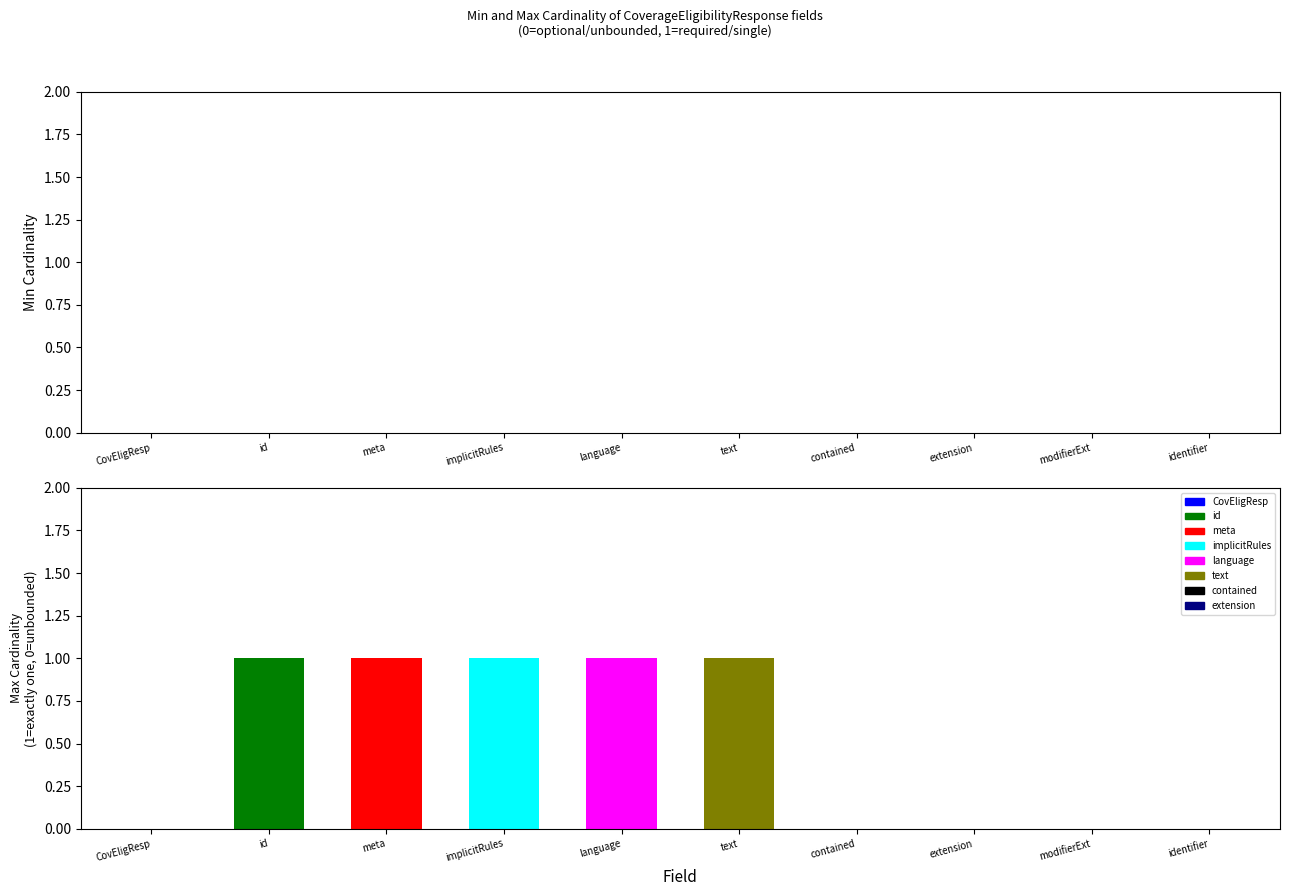

Rank the series at CoverageEligibilityResponse.text from lowest to highest value.

Min Cardinality, Max Cardinality (0=unbounded, 1=one)